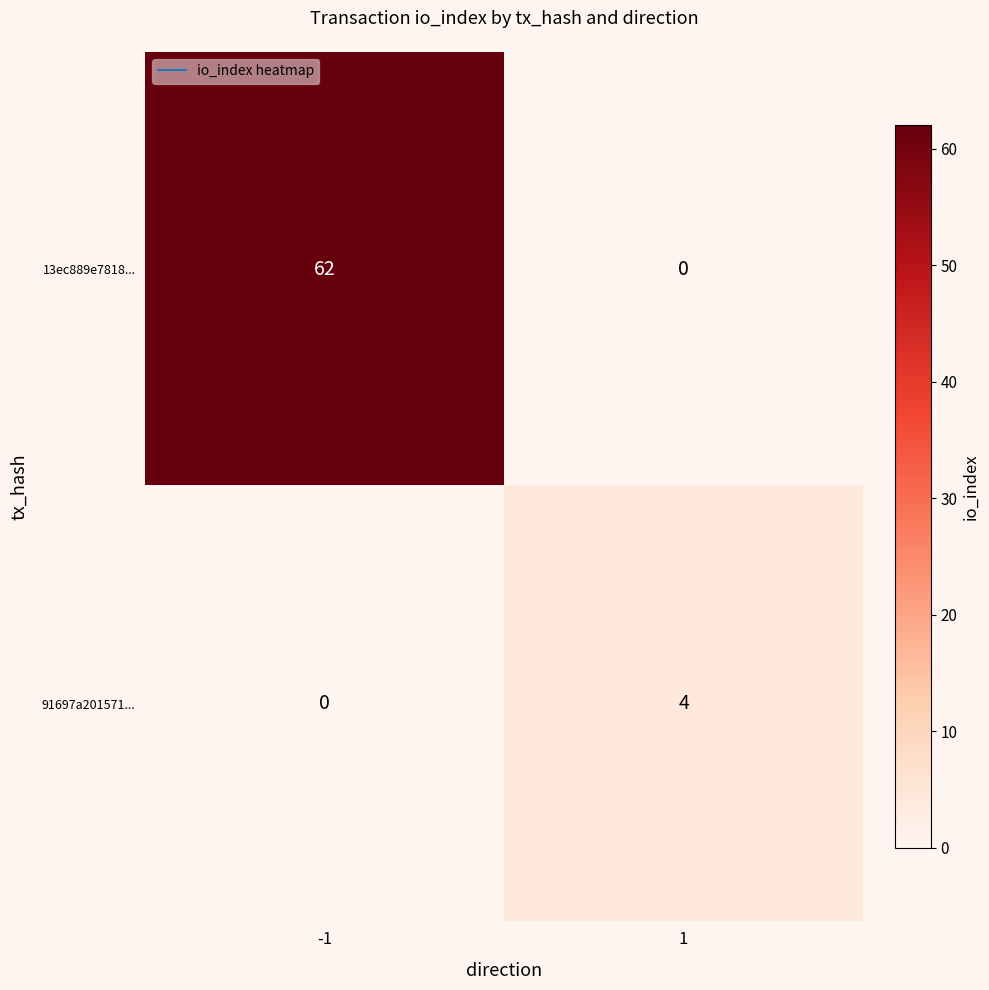

Between -1 and 1, which series saw the biggest shift?

13ec889e7818...